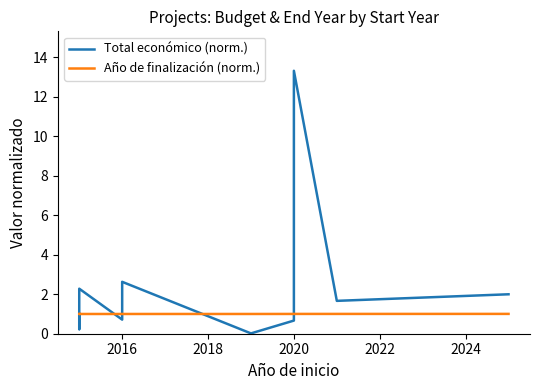

How many intersections are there between Año de finalización (norm.) and Total económico (norm.)?

5